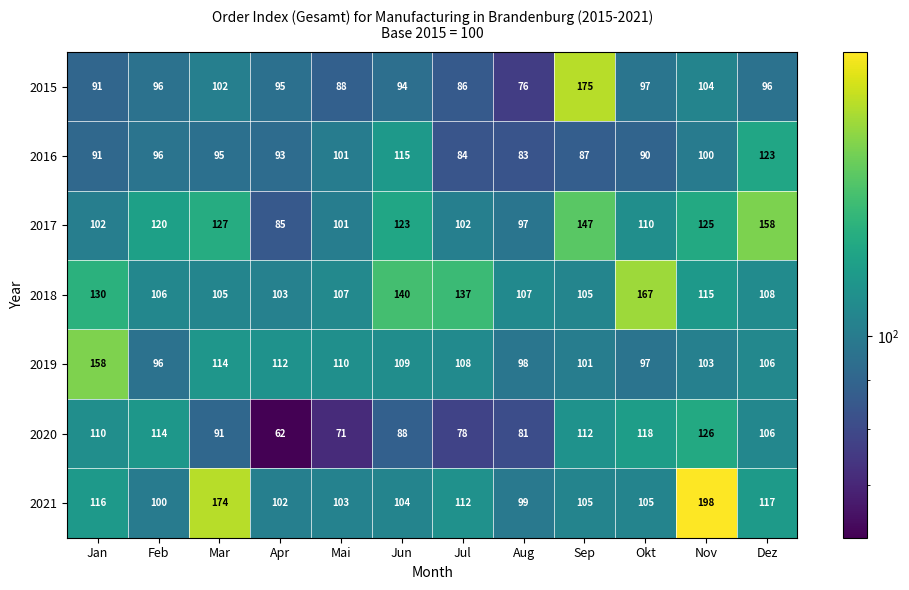

List the labels in order of 2020 value, largest first.

Nov, Okt, Feb, Sep, Jan, Dez, Mar, Jun, Aug, Jul, Mai, Apr